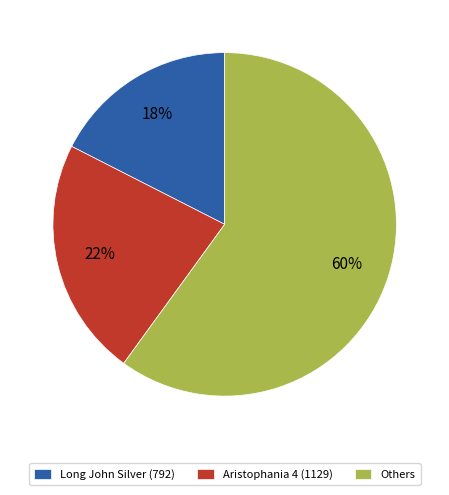

Is it true that Aristophania 4 (1129) is 22% of the pie?

True